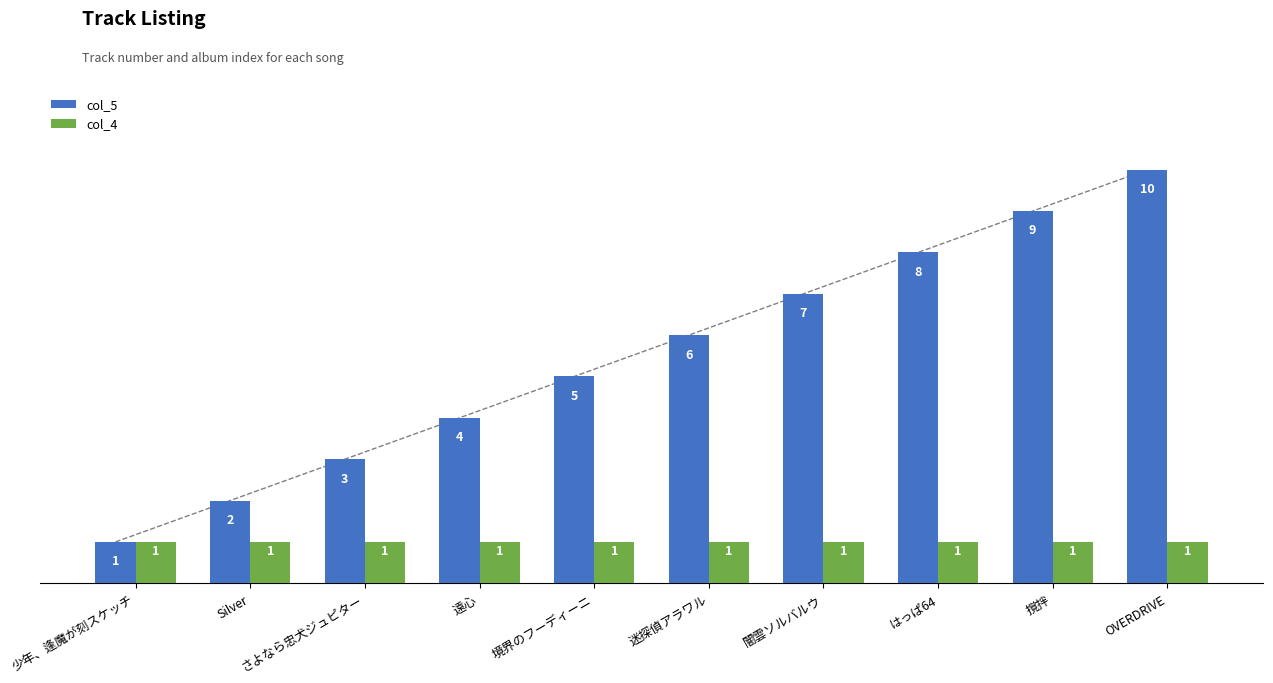

List the labels in order of col_4 value, smallest first.

少年、逢魔が刻スケッチ, Silver, さよなら忠犬ジュピター, 遠心, 境界のフーディーニ, 迷探偵アラワル, 闇雲ソルバルウ, はっぱ64, 撹拌, OVERDRIVE